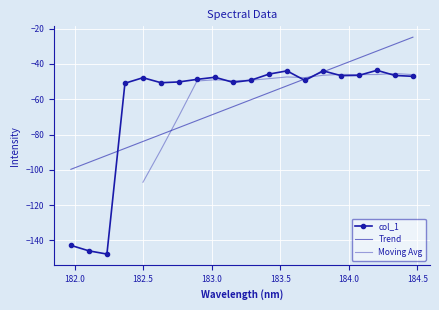

Read the value at 182.6299929592.

-50.6